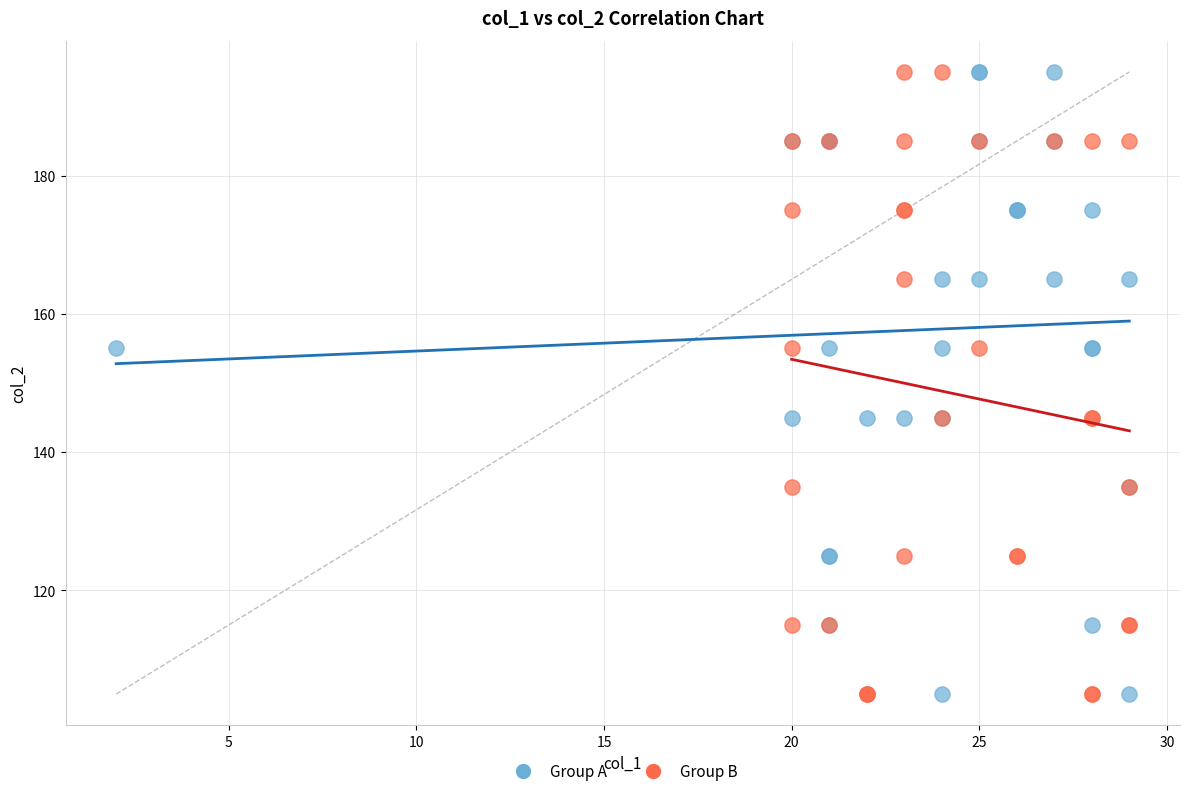

What are all the series names shown in the legend?

Group A, Group B